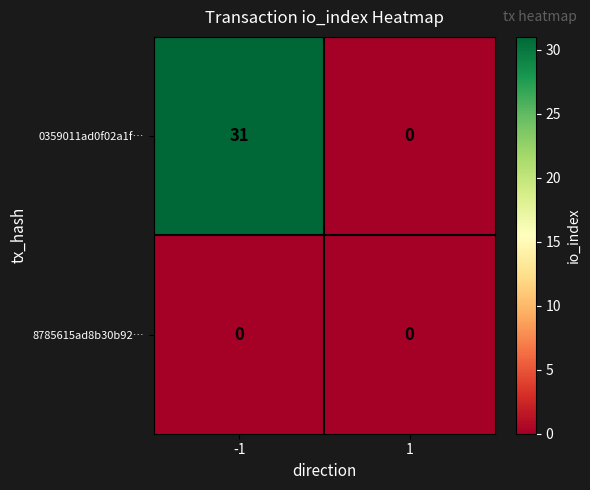

True or false: 8785615ad8b30b92… has a value of 0 at 1.

True